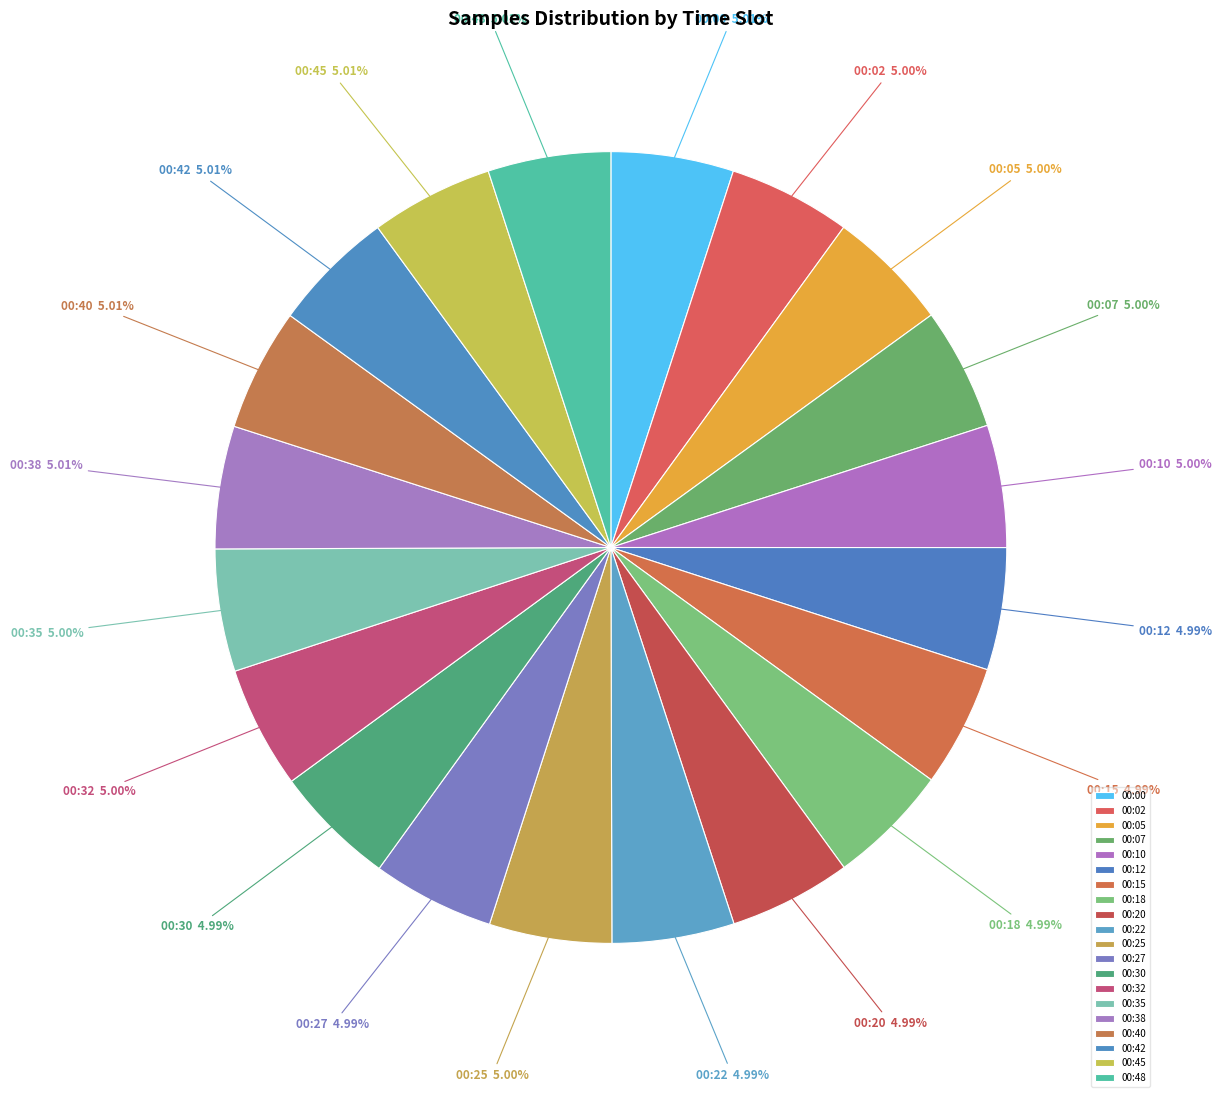

To the nearest percent, what portion does 00:12 represent?

5%